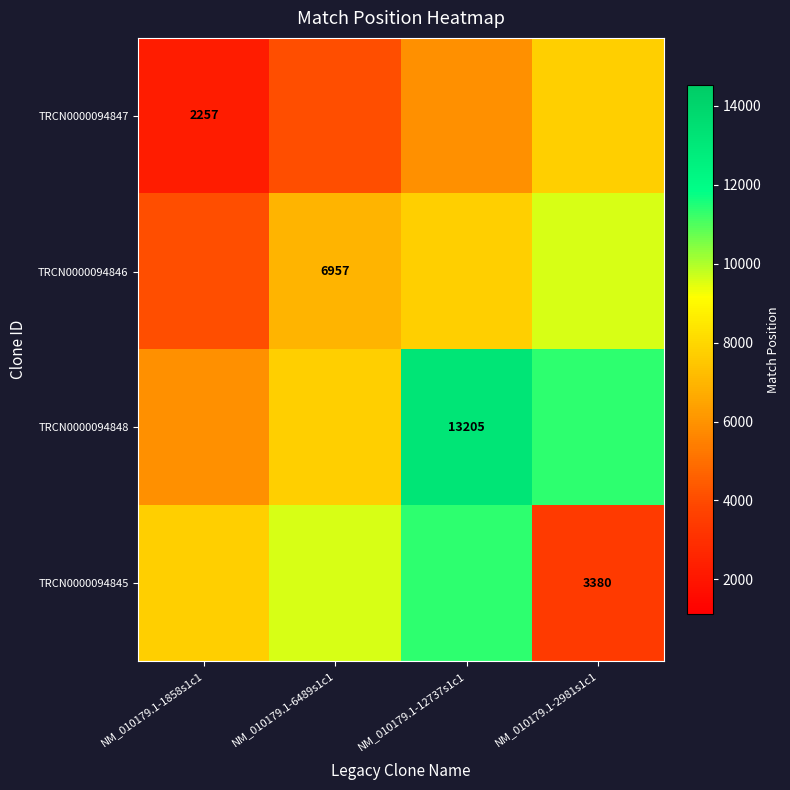

Is it true that TRCN0000094845 equals 3380.0 at NM_010179.1-2981s1c1?

True